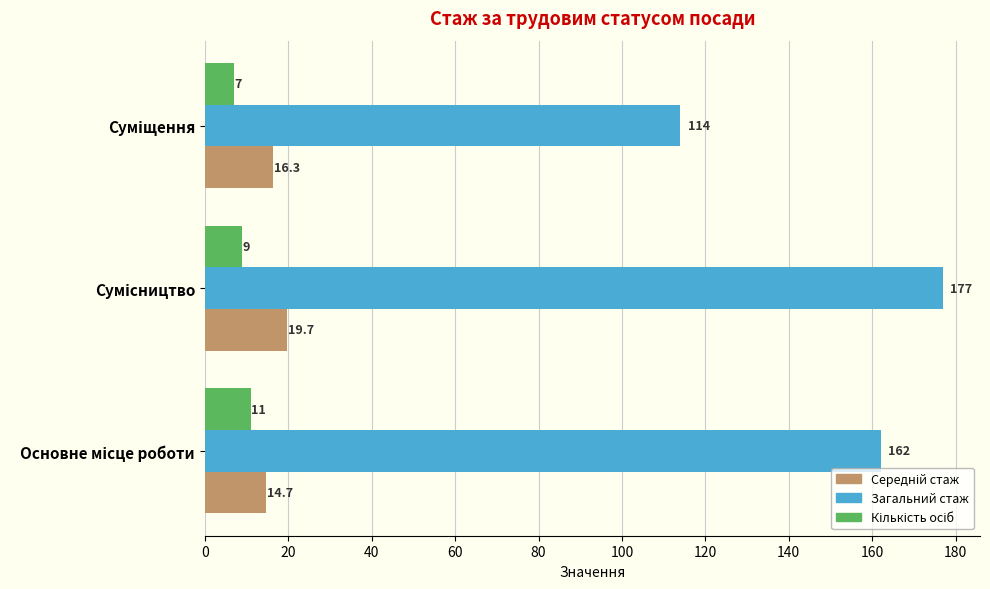

What is the minimum value for Загальний стаж?

114.0